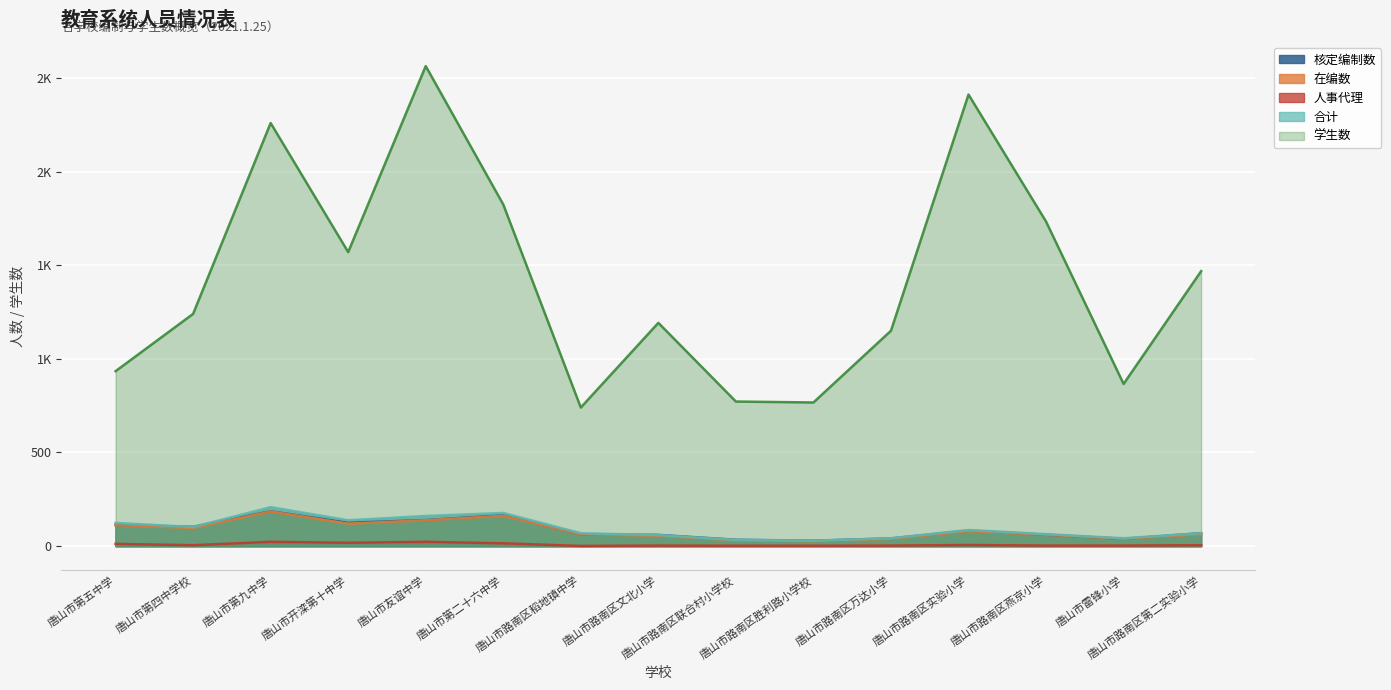

Reading left to right, what are all the values shown in this chart?

核定编制数: 113	103	186	125	139	165	63	60	34	29	41	83	61	39	69
在编数: 112	97	185	120	138	162	63	56	31	27	39	80	61	39	64
人事代理: 12	5	23	18	23	15	1	3	2	2	3	6	3	3	5
合计: 124	102	208	138	161	177	69	59	33	29	42	86	64	42	69
学生数: 934	1240	2259	1570	2563	1824	740	1192	772	767	1150	2411	1733	866	1468